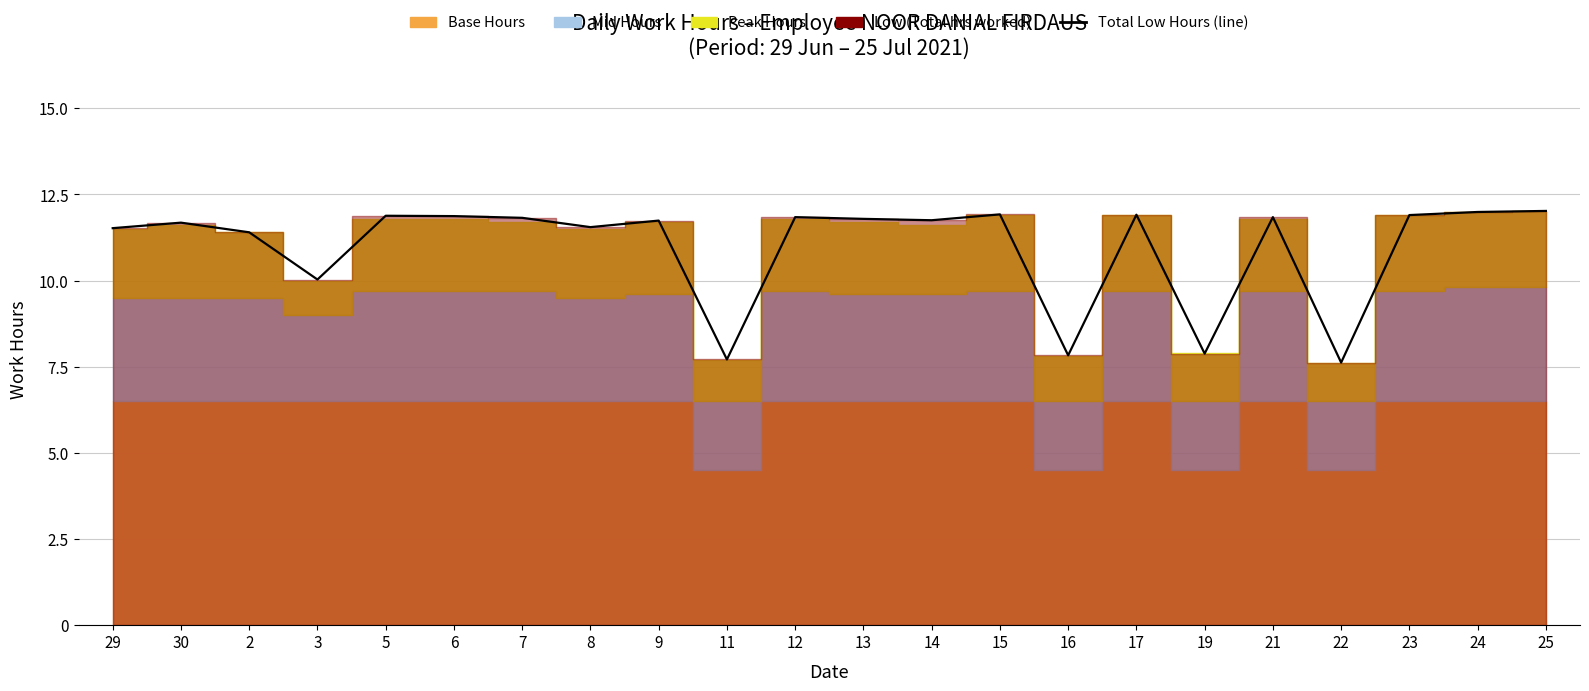

Reading right to left, what are all the values shown in this chart?

12.0	12.0	11.9	7.6	11.8	7.9	11.9	7.8	11.9	11.8	11.8	11.8	7.7	11.7	11.6	11.8	11.9	11.9	10.0	11.4	11.7	11.5